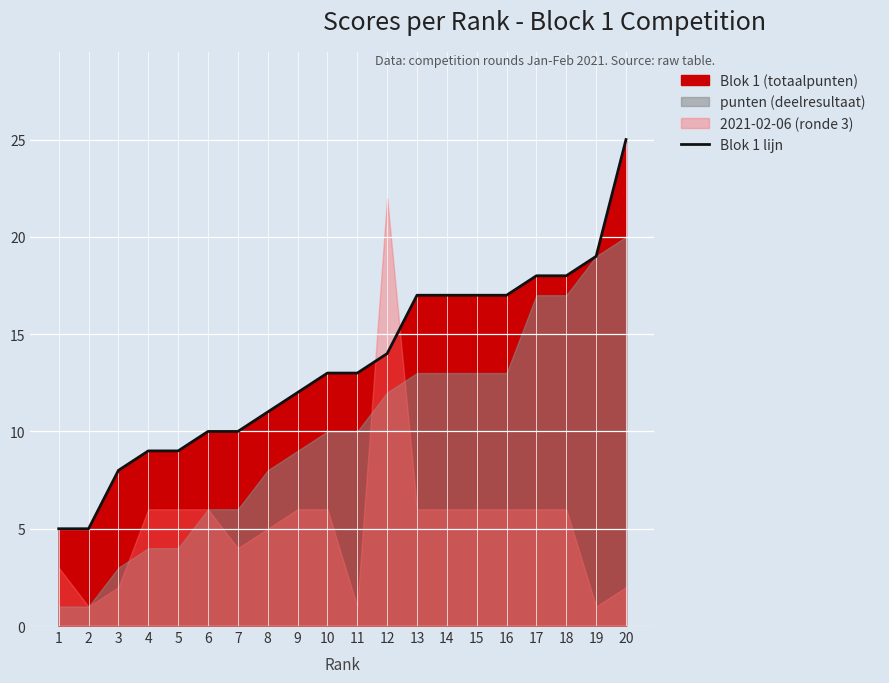

Reading right to left, what are all the values shown in this chart?

25	19	18	18	17	17	17	17	14	13	13	12	11	10	10	9	9	8	5	5